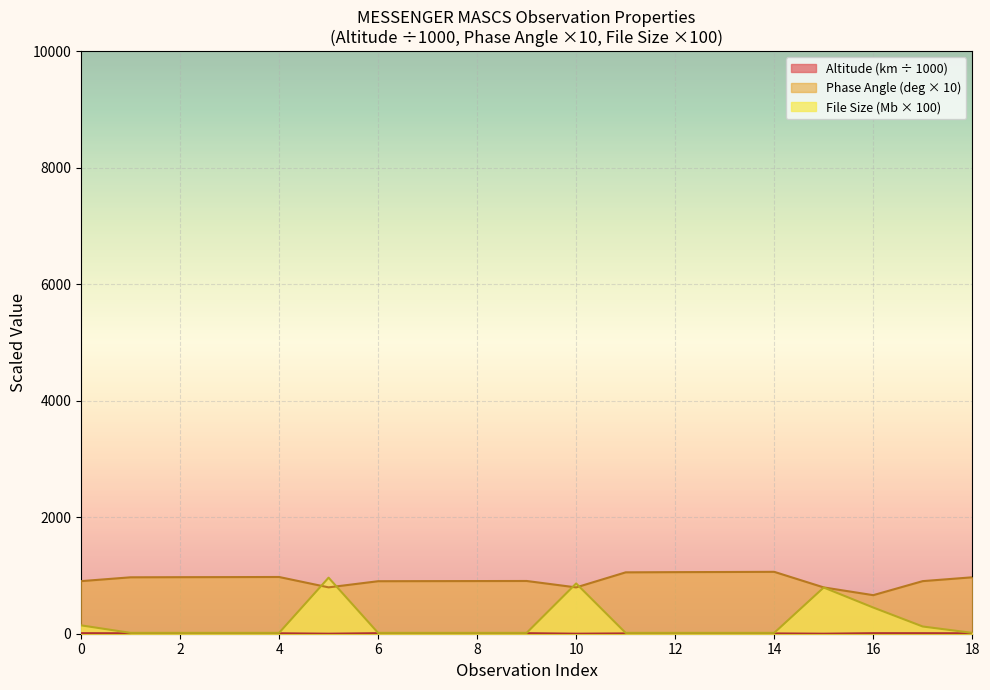

At which category is the sum across all series the highest?

6